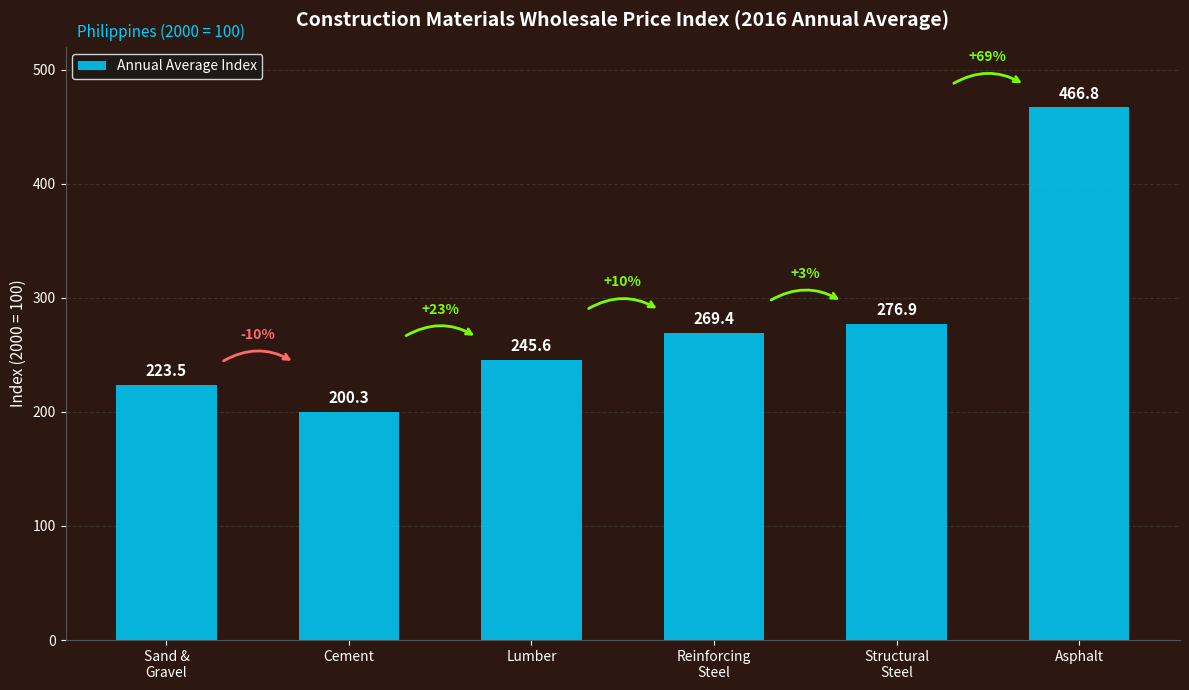

What is the label of the 1st bar from the right?

Asphalt